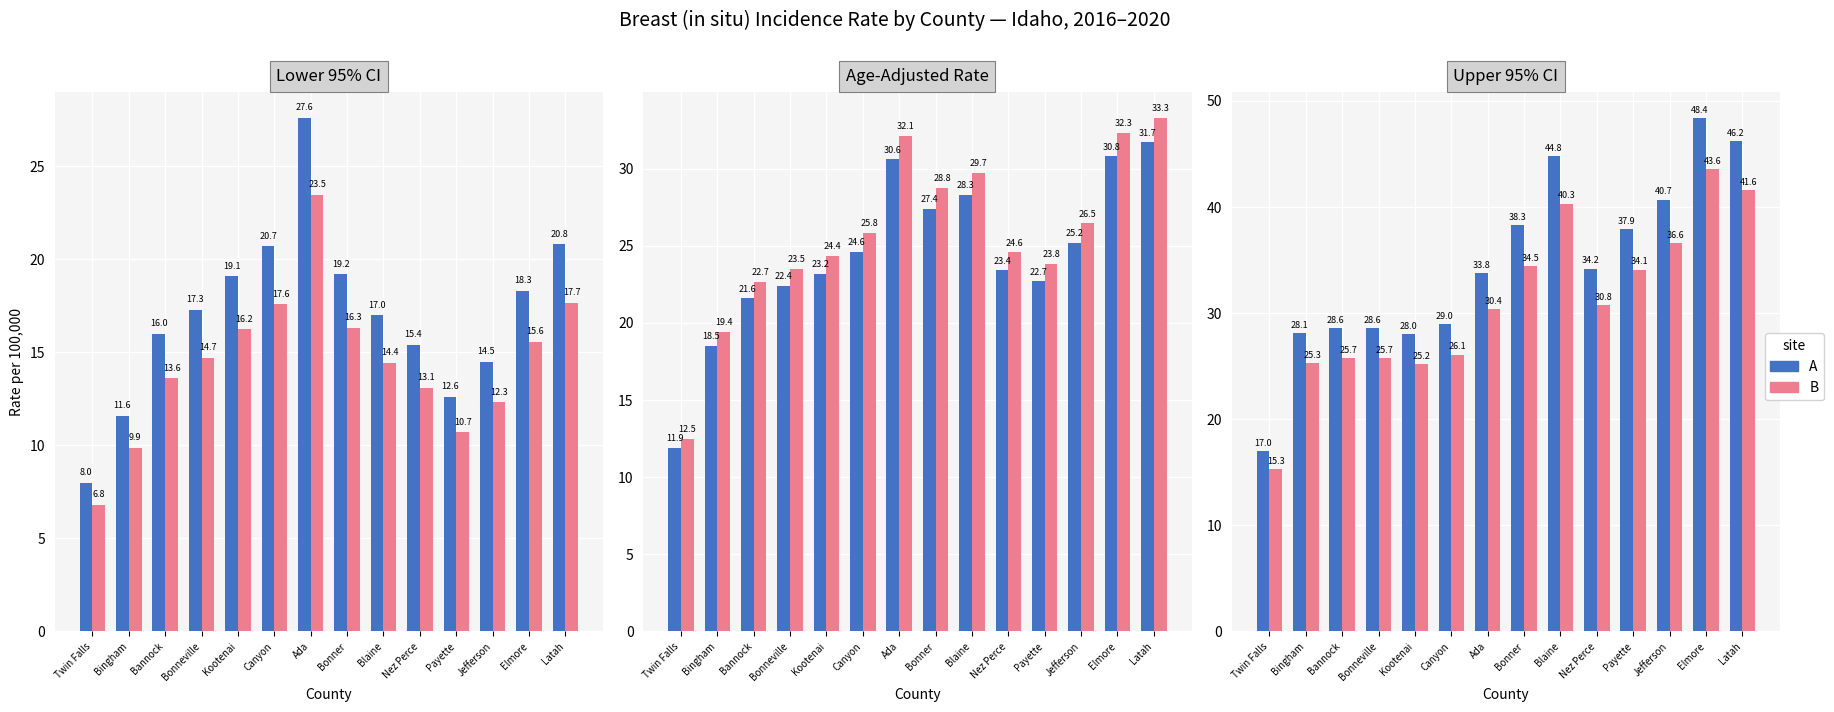

Which category has the lowest value in the B series?

Twin Falls